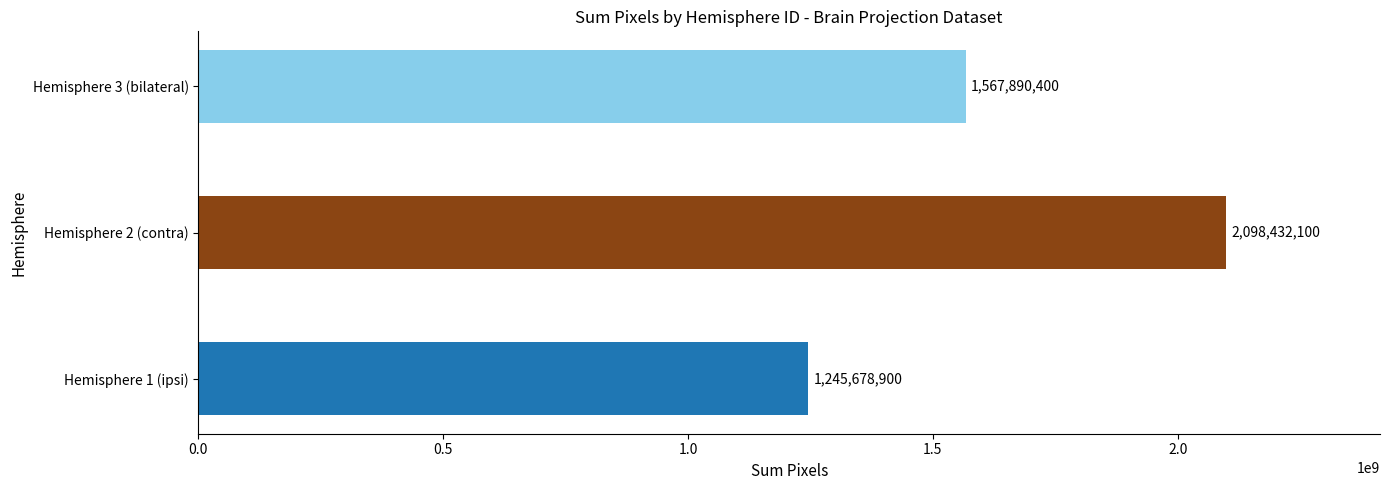

List the labels in order of value, largest first.

Hemisphere 2 (contra), Hemisphere 3 (bilateral), Hemisphere 1 (ipsi)